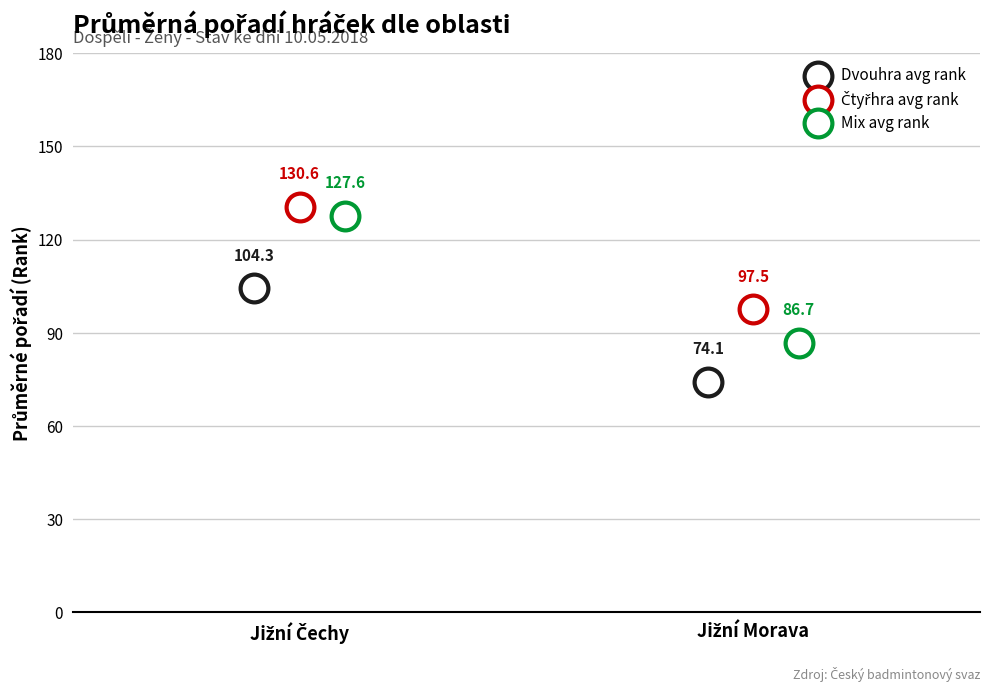

Which series reaches the maximum Y coordinate?

Čtyřhra avg rank